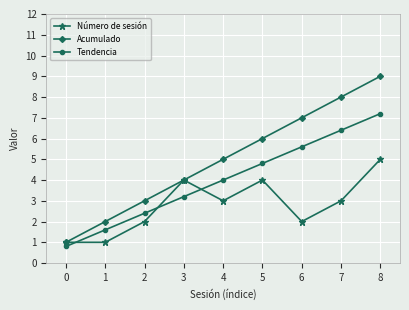

Reading left to right, transcribe all the data shown in this chart.

Número de sesión: 0=1.0	1=1.0	2=2.0	3=4.0	4=3.0	5=4.0	6=2.0	7=3.0	8=5.0
Acumulado: 0=1.0	1=2.0	2=3.0	3=4.0	4=5.0	5=6.0	6=7.0	7=8.0	8=9.0
Tendencia: 0=0.8	1=1.6	2=2.4	3=3.2	4=4.0	5=4.8	6=5.6	7=6.4	8=7.2